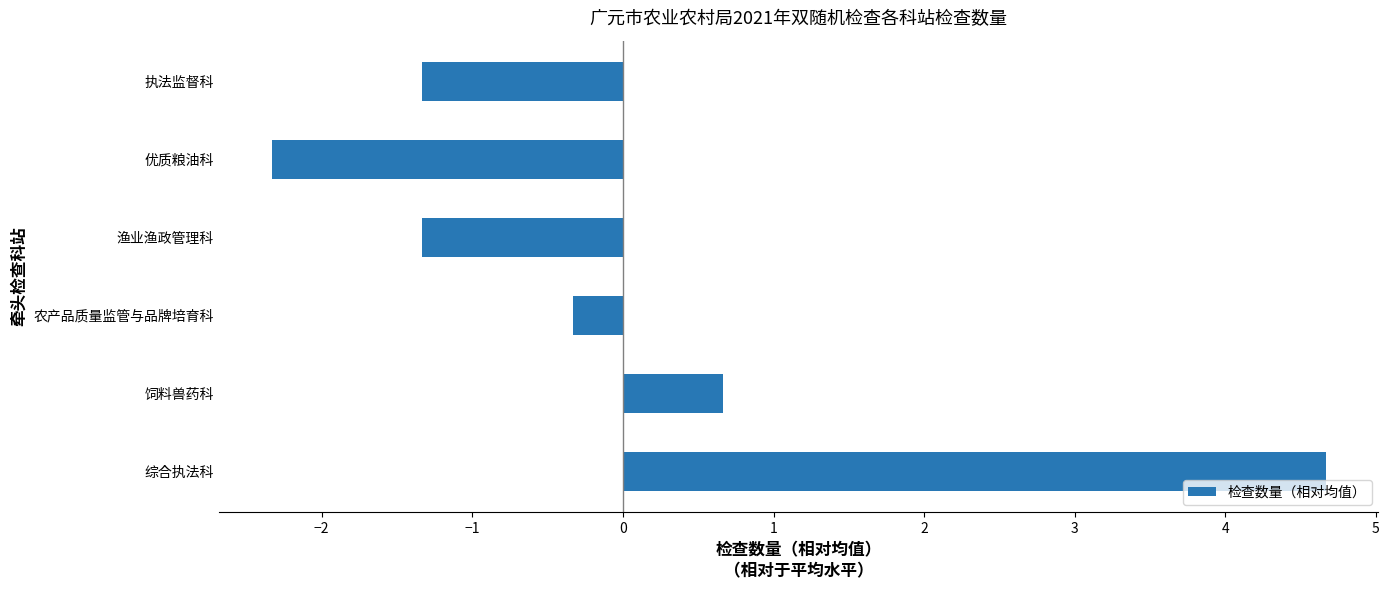

The chart shows a value of 1.1 at 饲料兽药科. True or false?

False